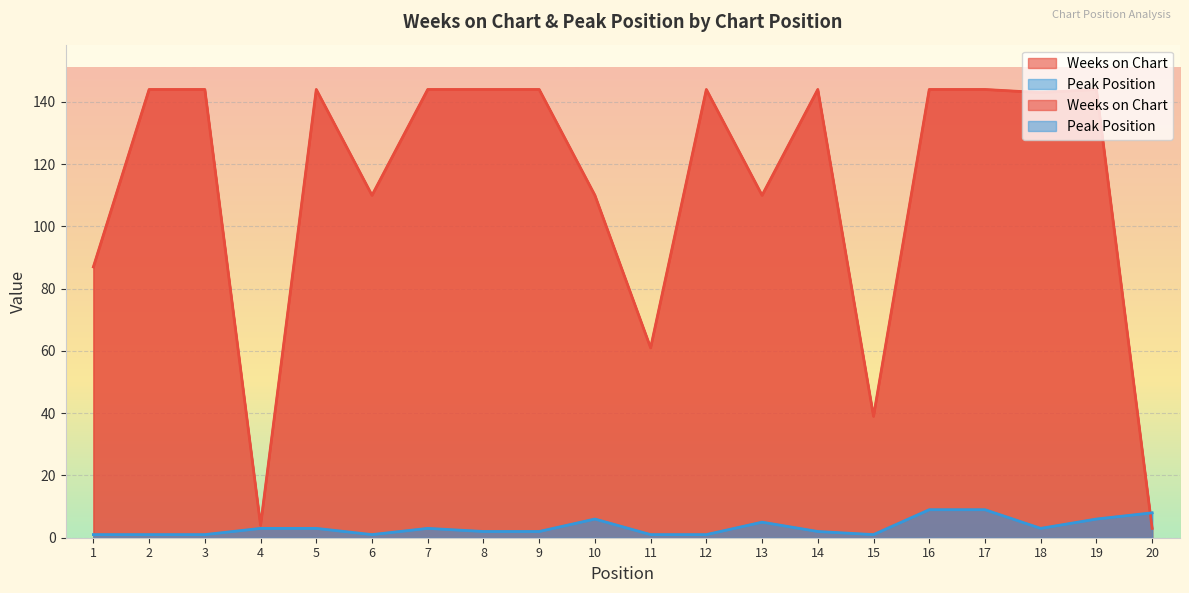

At how many categories does at least one series exceed 57?

17